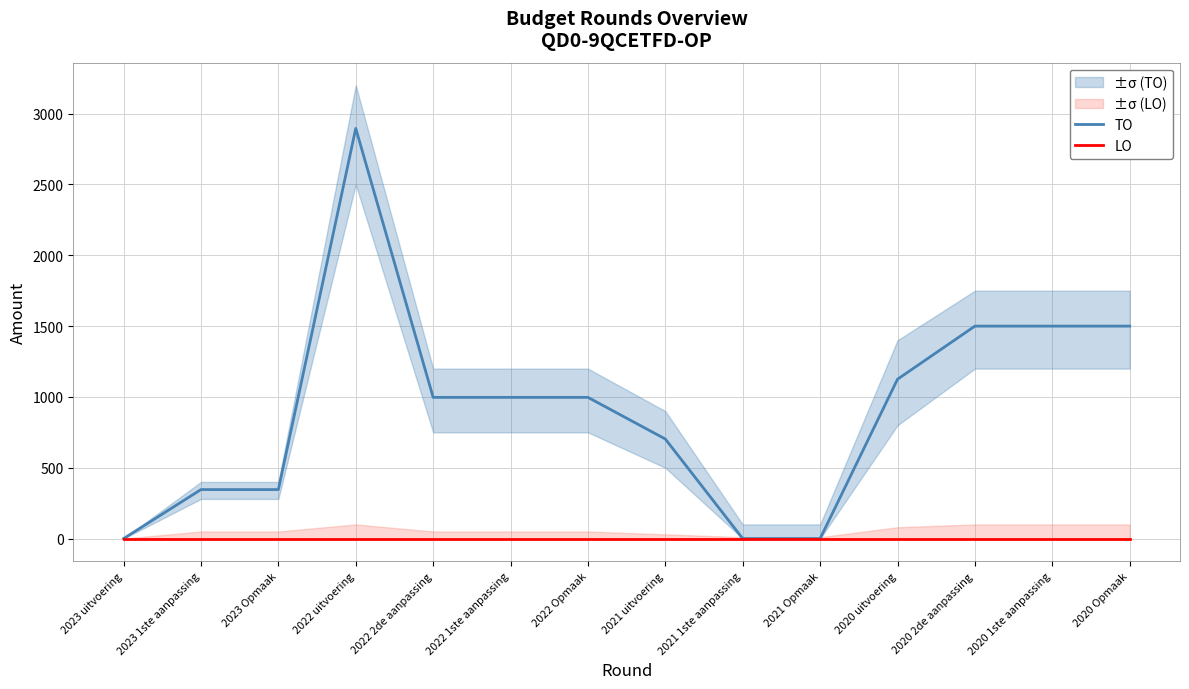

List the labels in order of TO value, smallest first.

2023 uitvoering, 2021 1ste aanpassing, 2021 Opmaak, 2023 1ste aanpassing, 2023 Opmaak, 2021 uitvoering, 2022 2de aanpassing, 2022 1ste aanpassing, 2022 Opmaak, 2020 uitvoering, 2020 2de aanpassing, 2020 1ste aanpassing, 2020 Opmaak, 2022 uitvoering